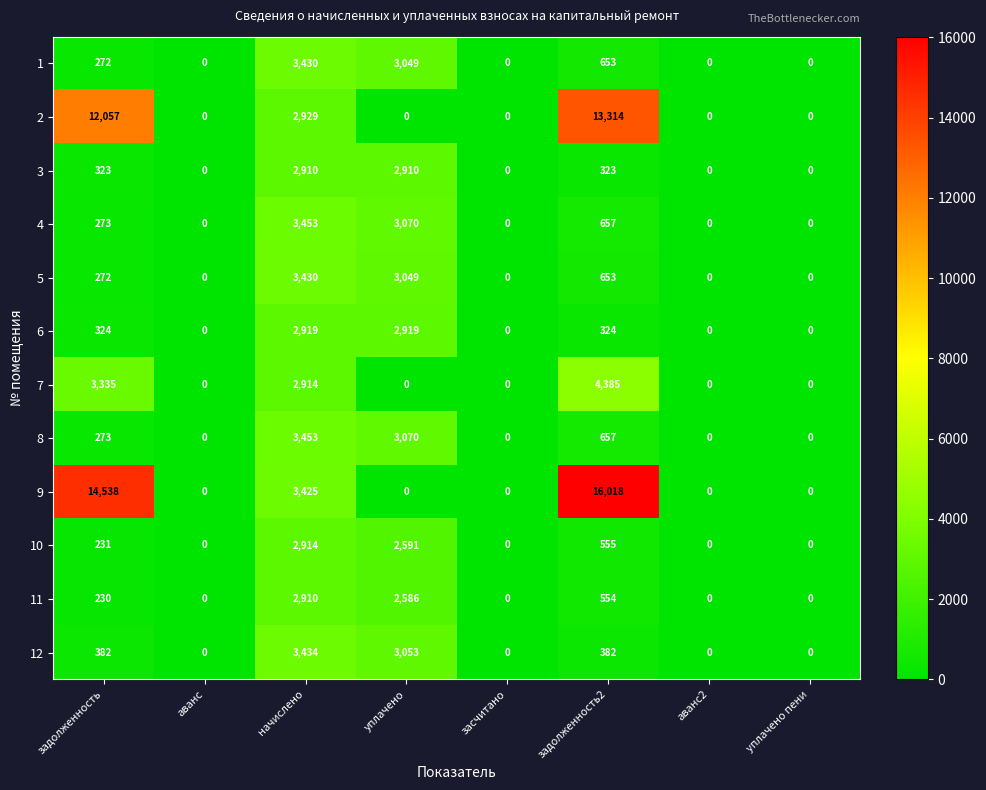

Is it true that 1 equals 0 at аванс2?

True